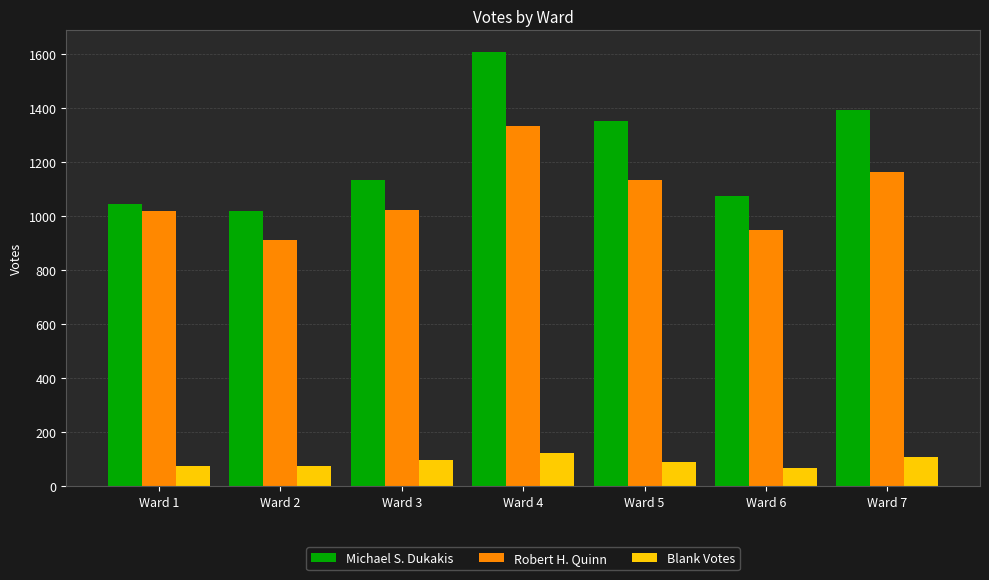

Rank the series by their maximum value, from highest to lowest.

Michael S. Dukakis, Robert H. Quinn, Blank Votes